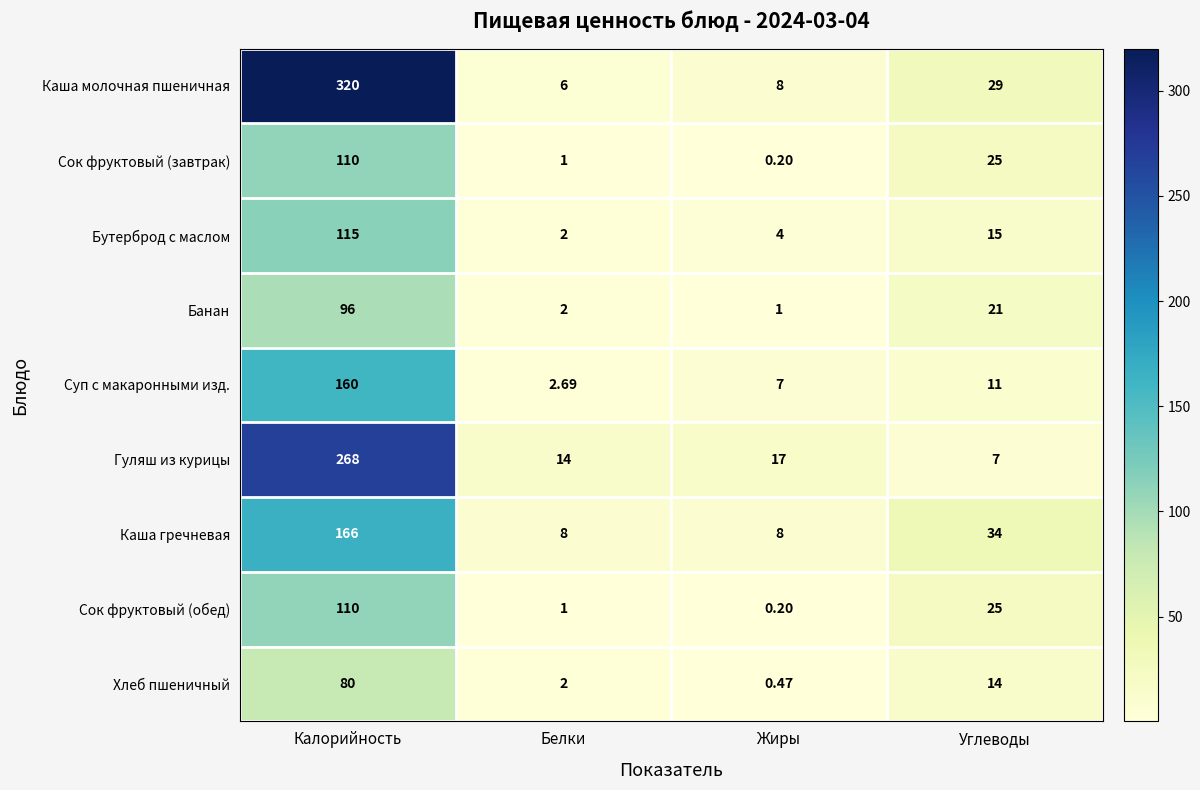

At which label does Сок фруктовый (обед) reach its peak?

Калорийность